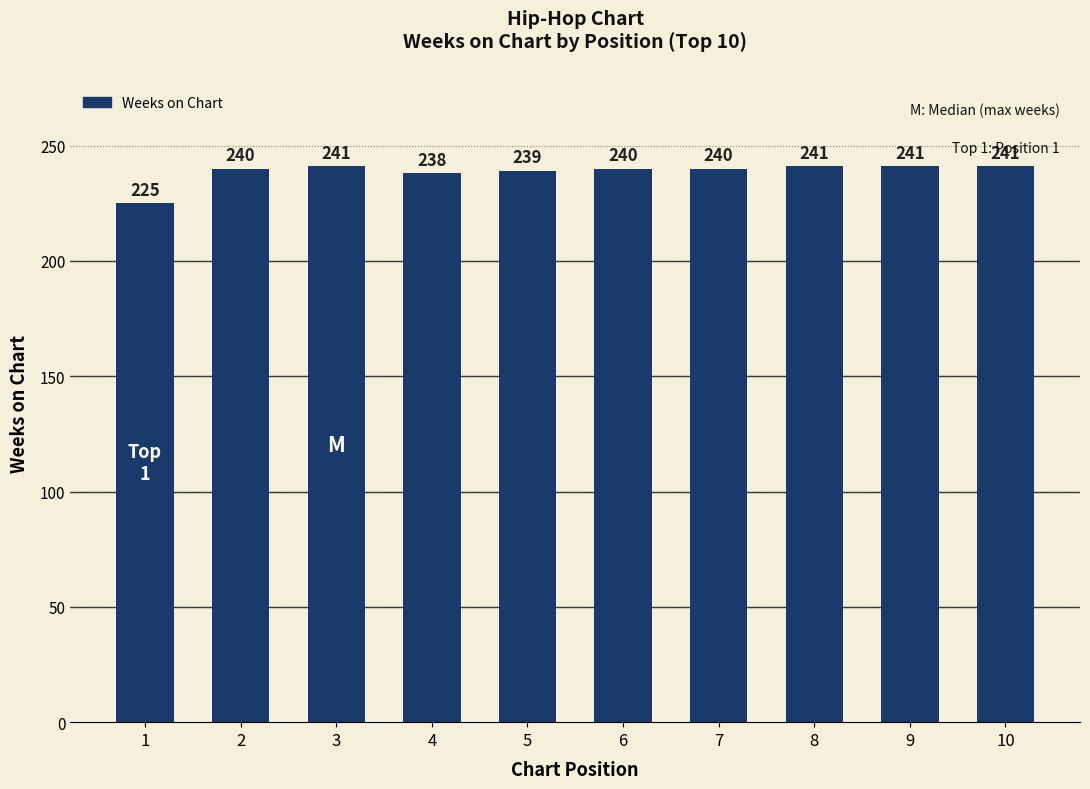

What is the difference between the maximum and minimum values?

16